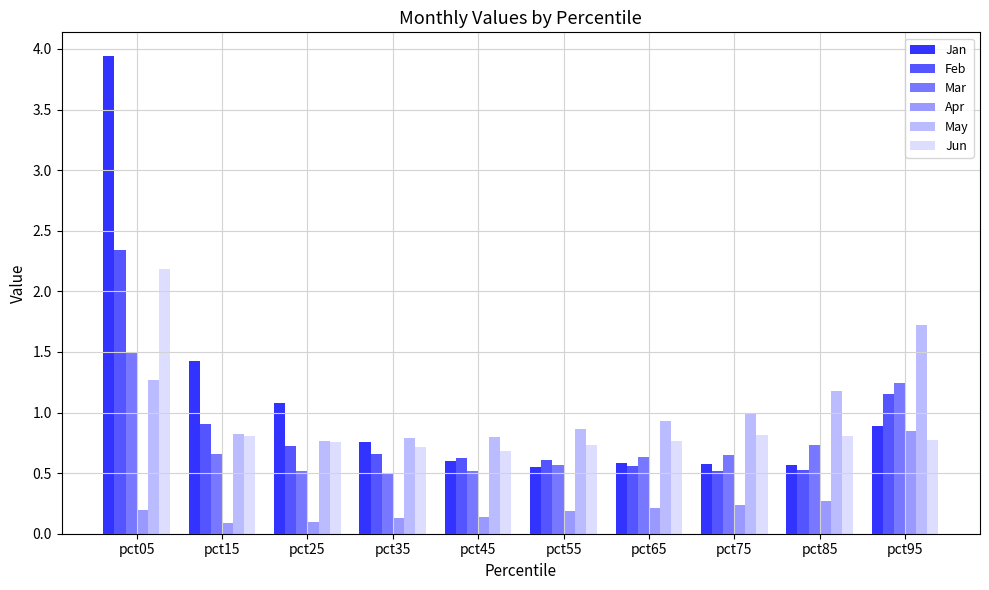

What is the difference between the maximum and minimum values in the Jun series?

1.5